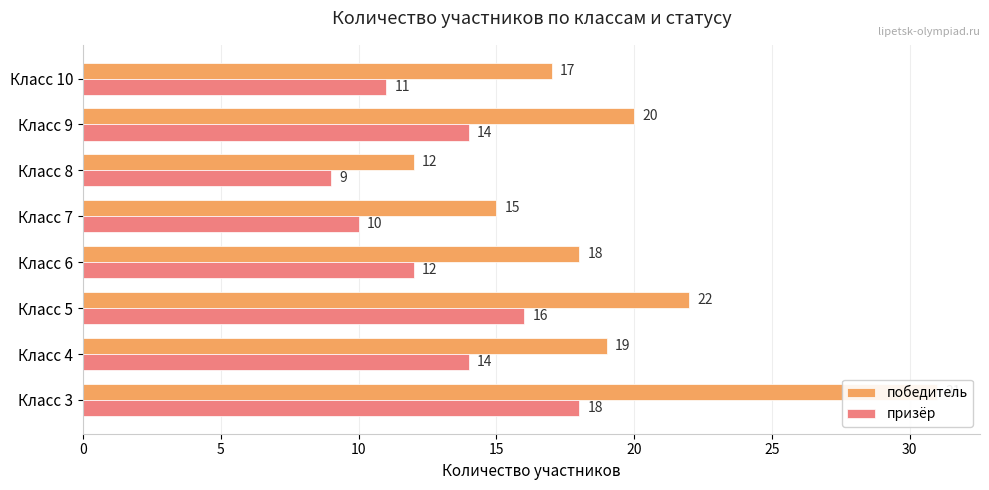

Which series has the widest spread of values?

победитель